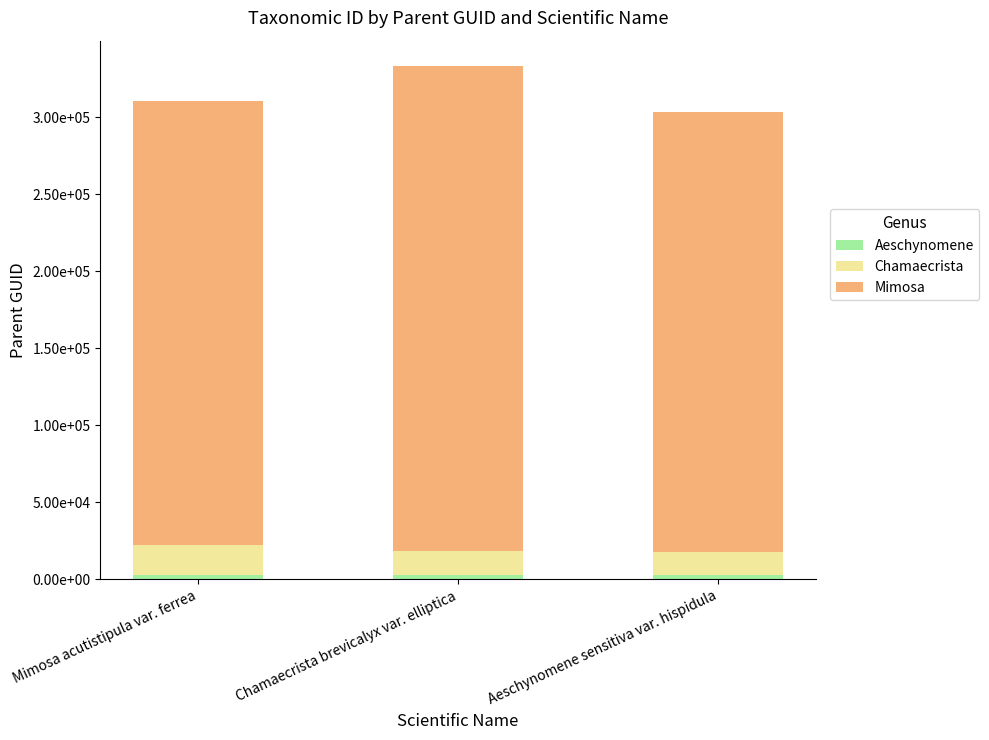

What is the label of the 1st bar from the left?

Mimosa acutistipula var. ferrea